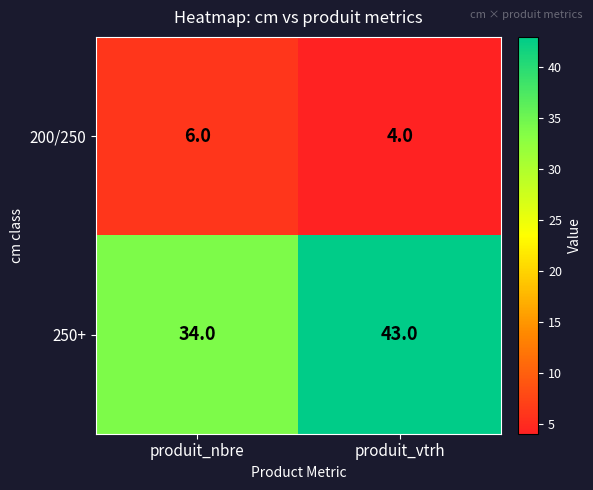

What is the highest value of the 200/250 series?

6